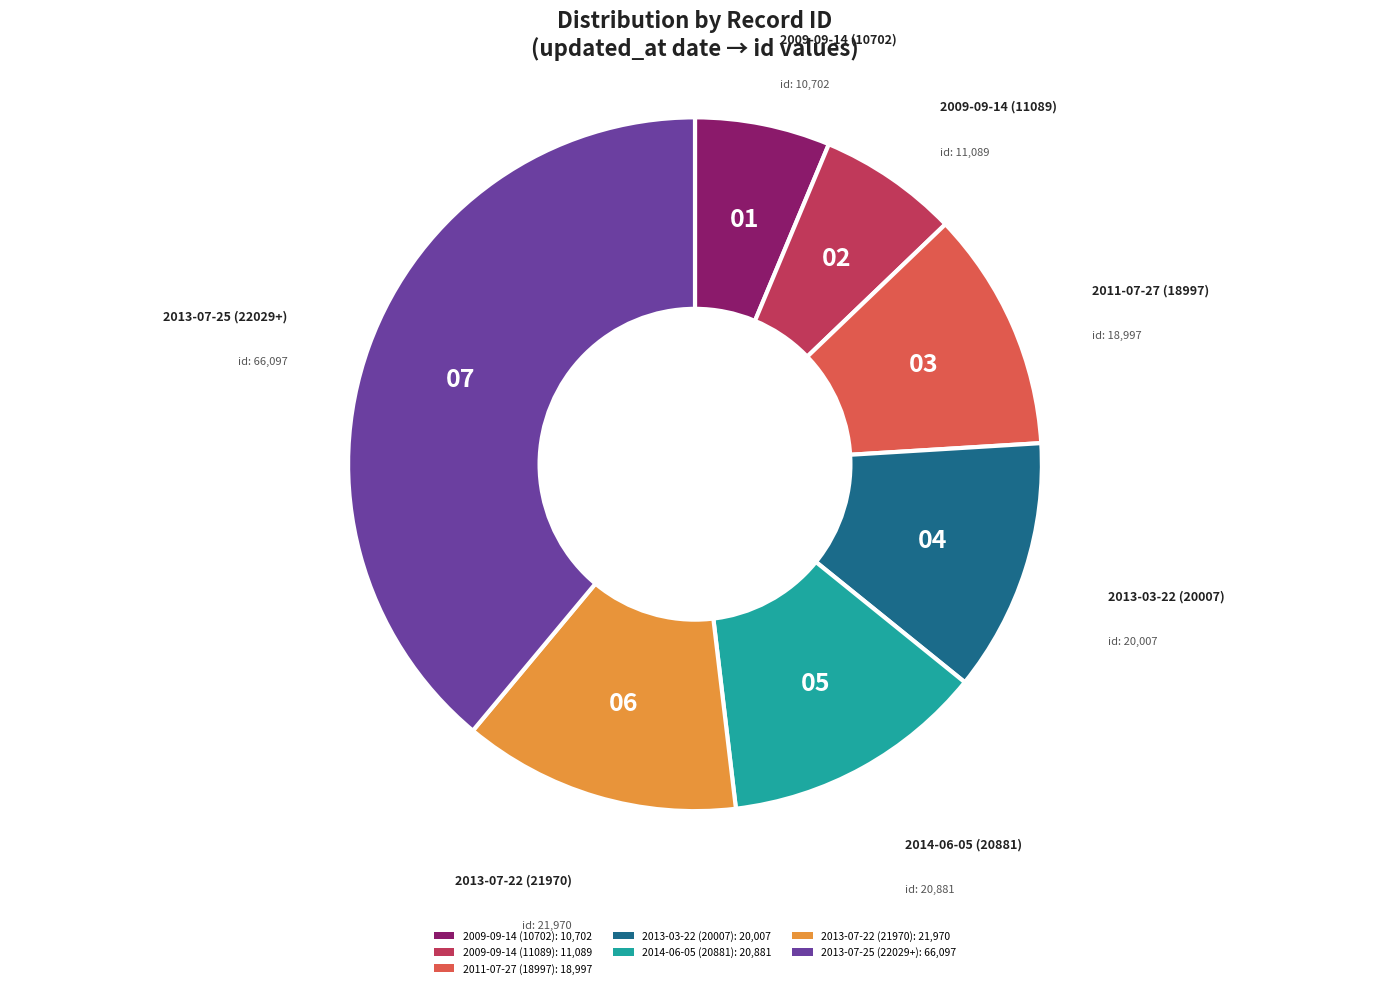

Is the sum of 2011-07-27 (18997): 18,997 and 2013-03-22 (20007): 20,007 greater than half?

No